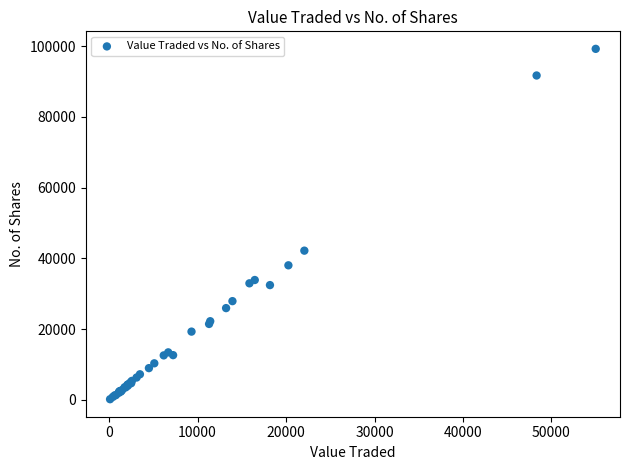

What Y value in the scatter plot is closest to 49733?

42204